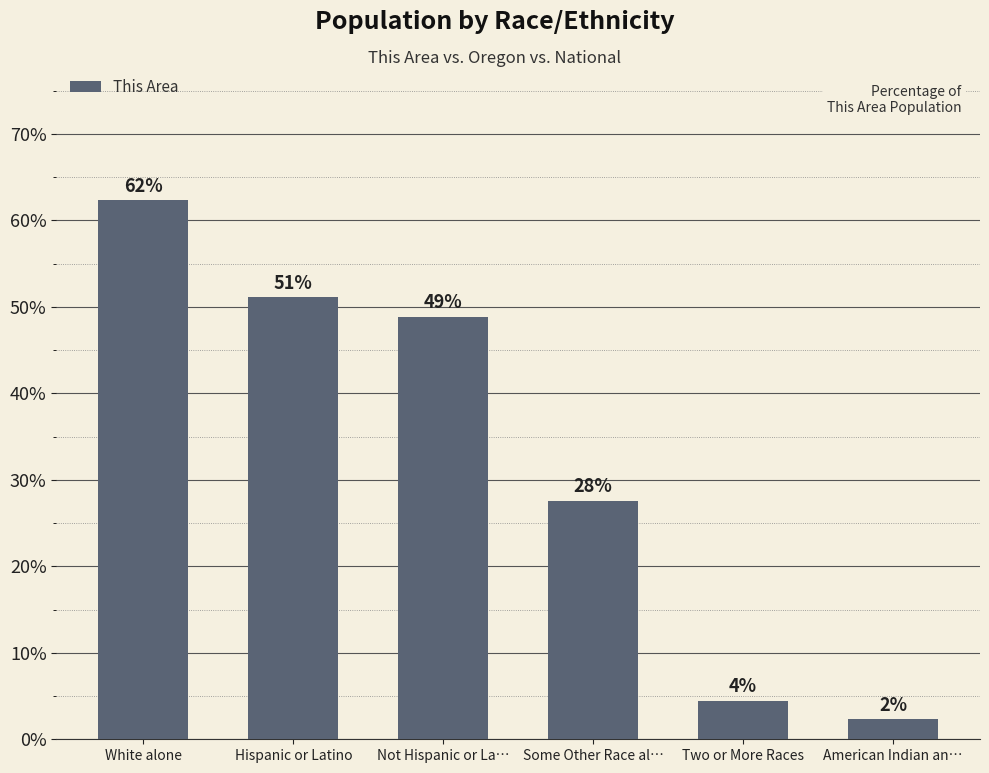

How many bars are there in total?

6